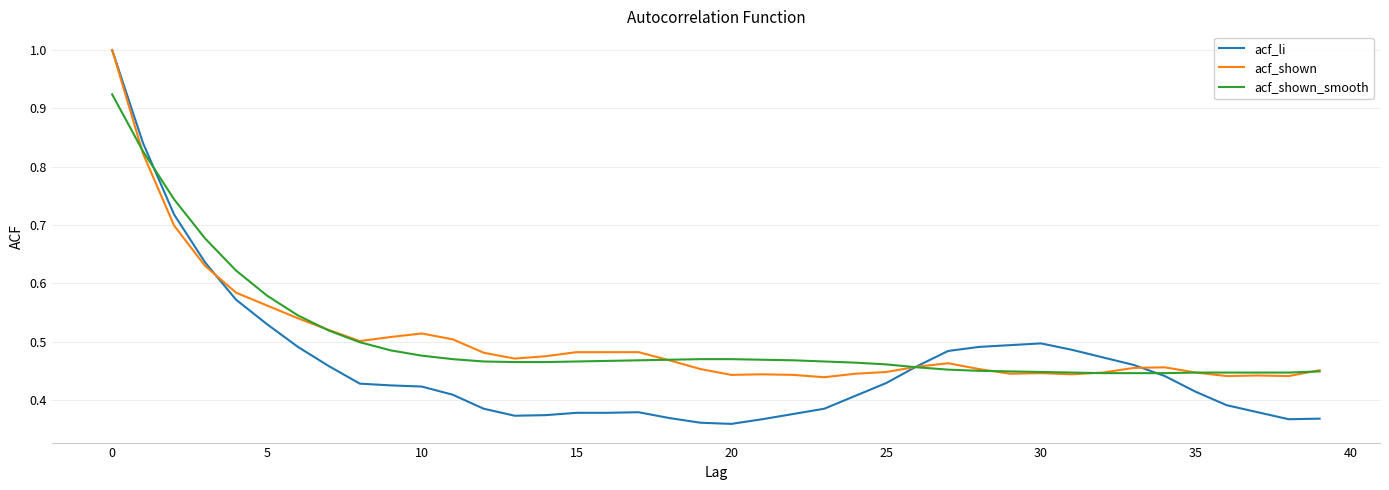

Which series has the largest range (max minus min)?

acf_li